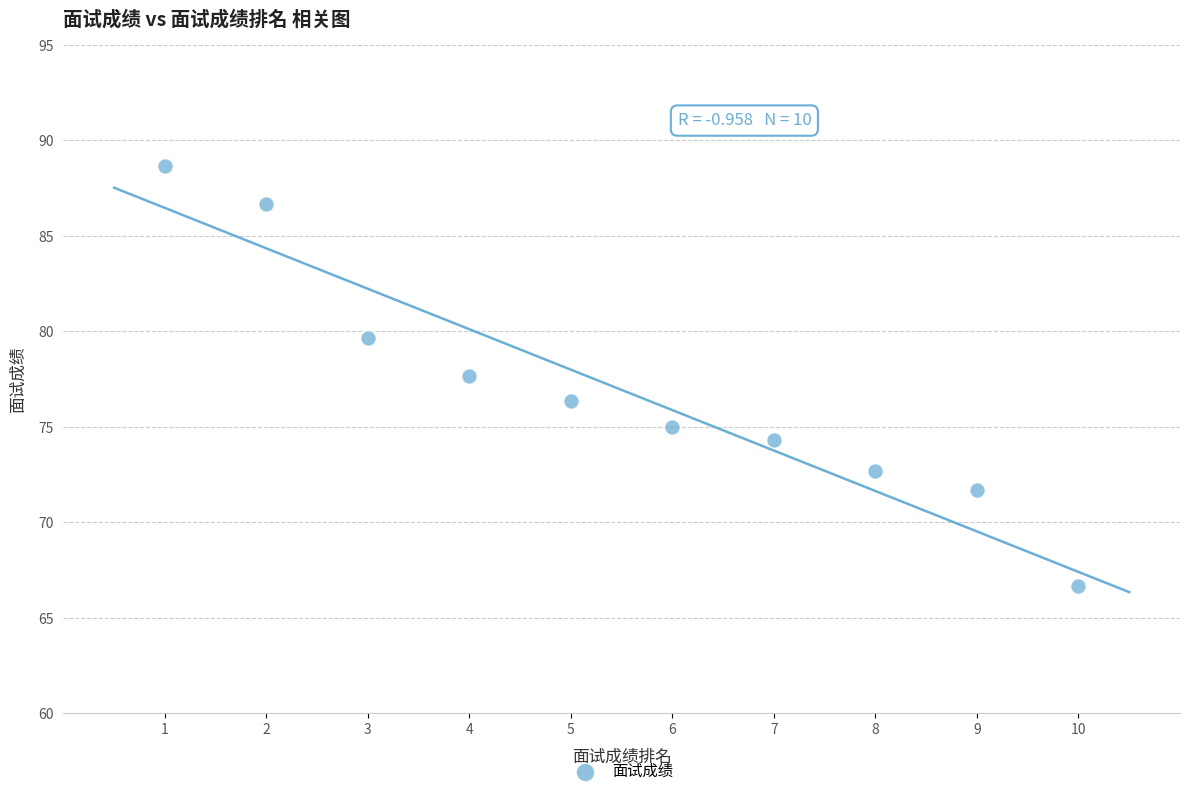

What is the average Y value?

76.9